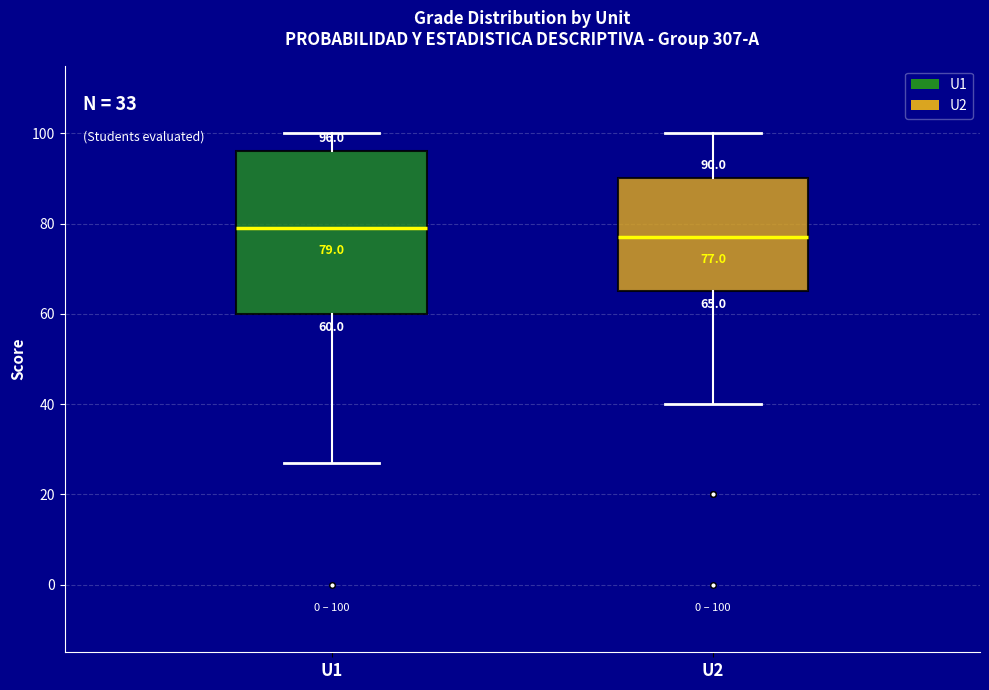

Which box is the tallest, from its lower edge to its upper edge?

U1